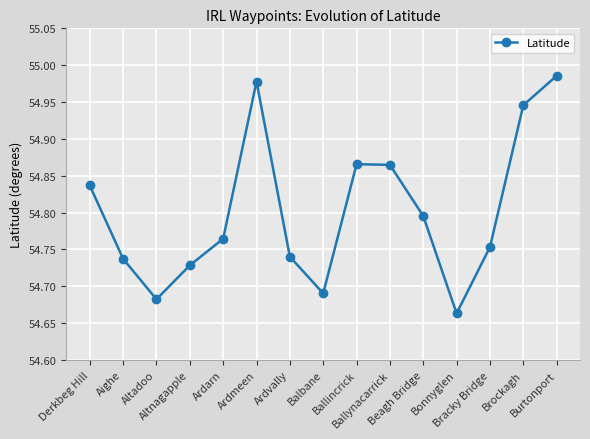

What is the difference between the maximum and minimum values?

0.3